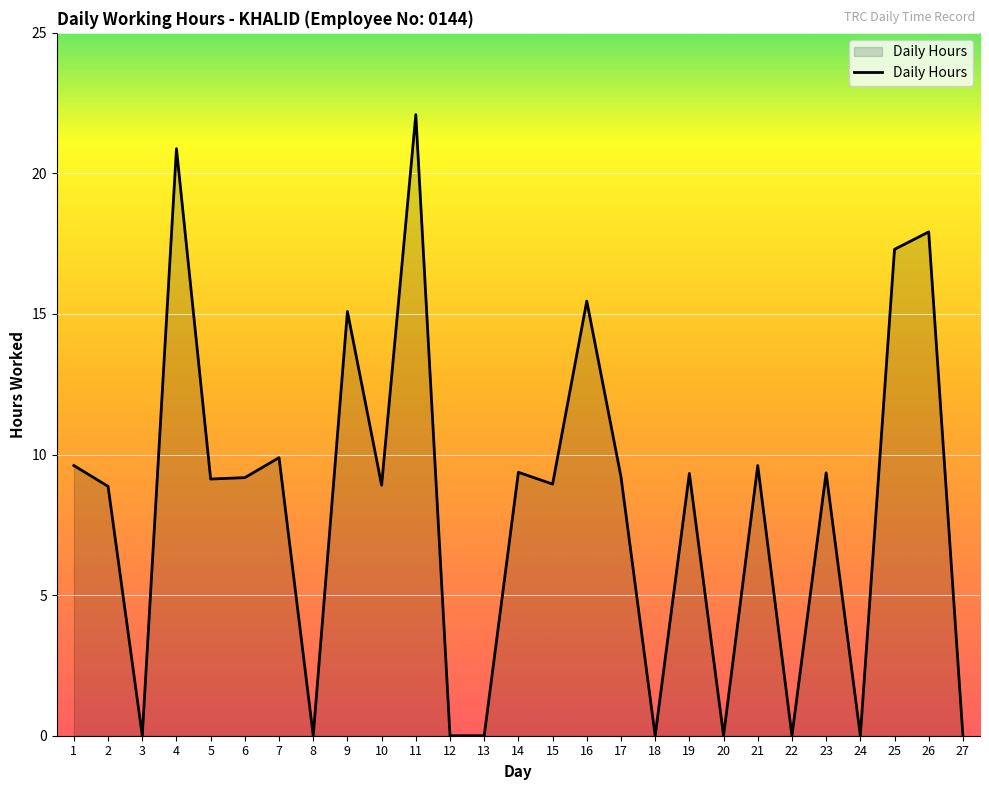

The value at 3 is 12.8. True or false?

False